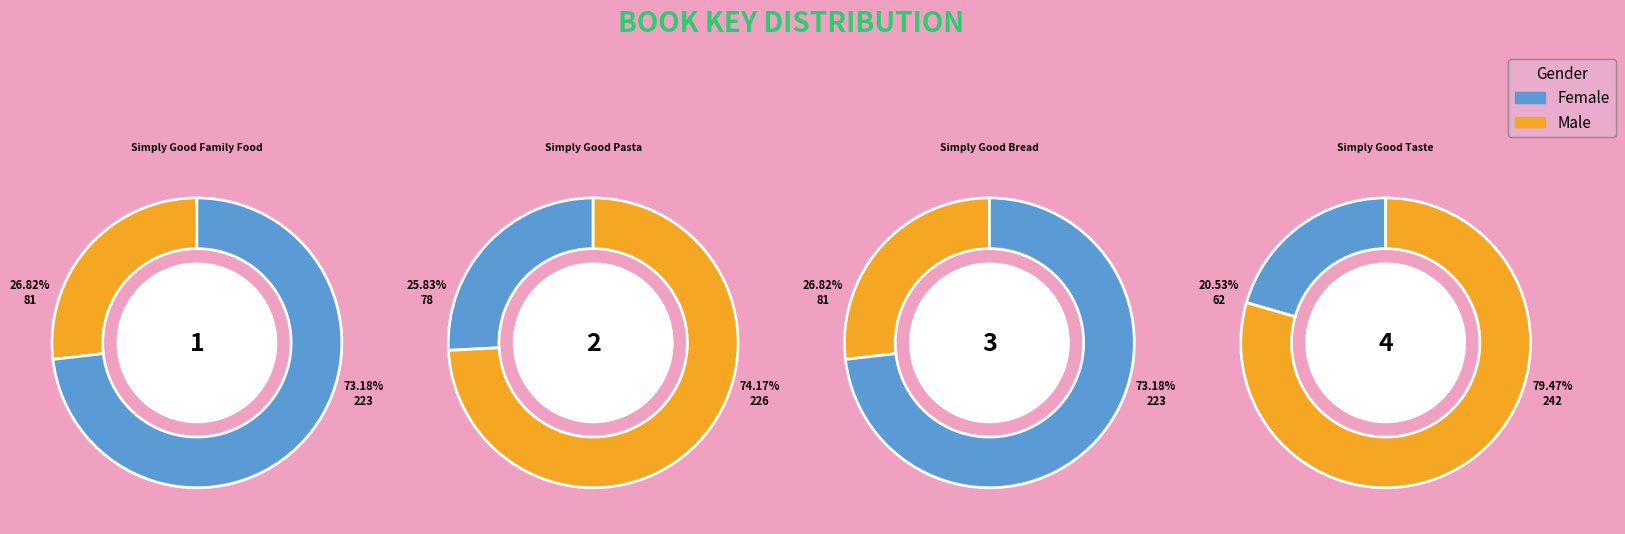

The 1 slice represents 27% of the pie. True or false?

True